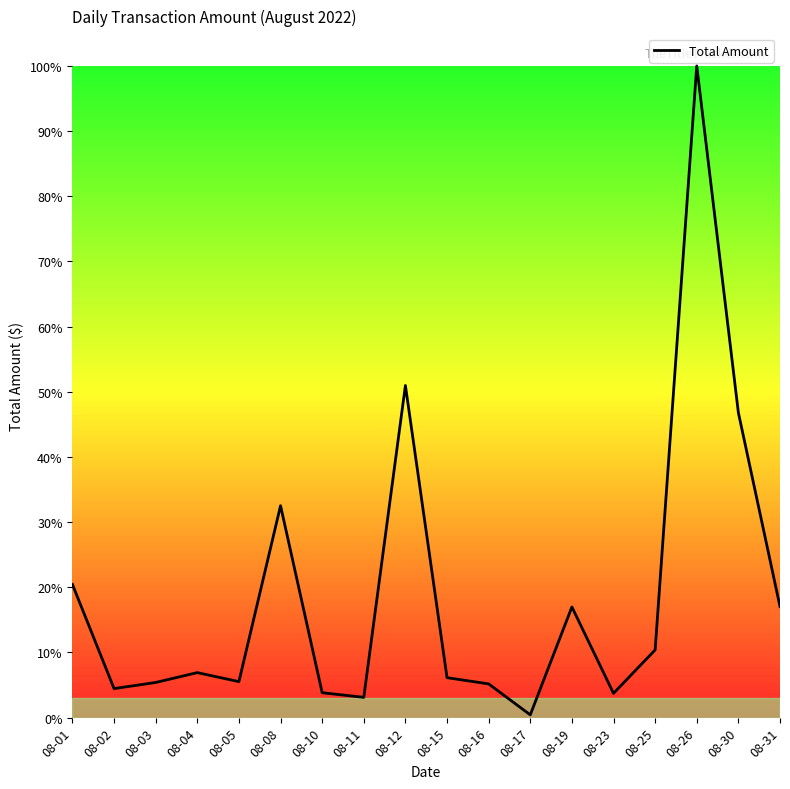

Between 08-15 and 08-04, which is larger?

08-04